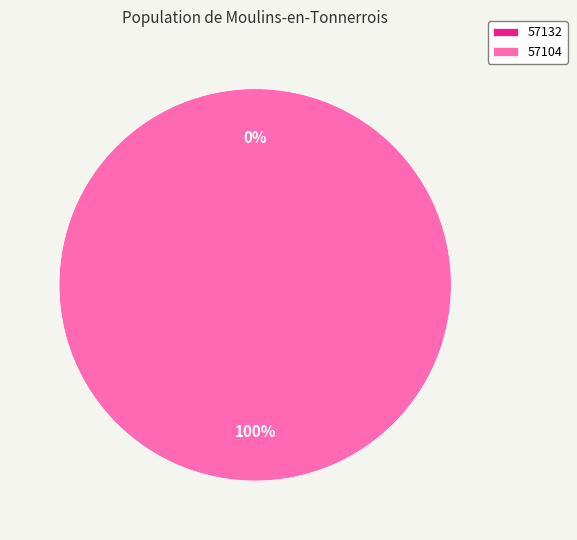

To the nearest percent, what is the average slice percentage?

50%